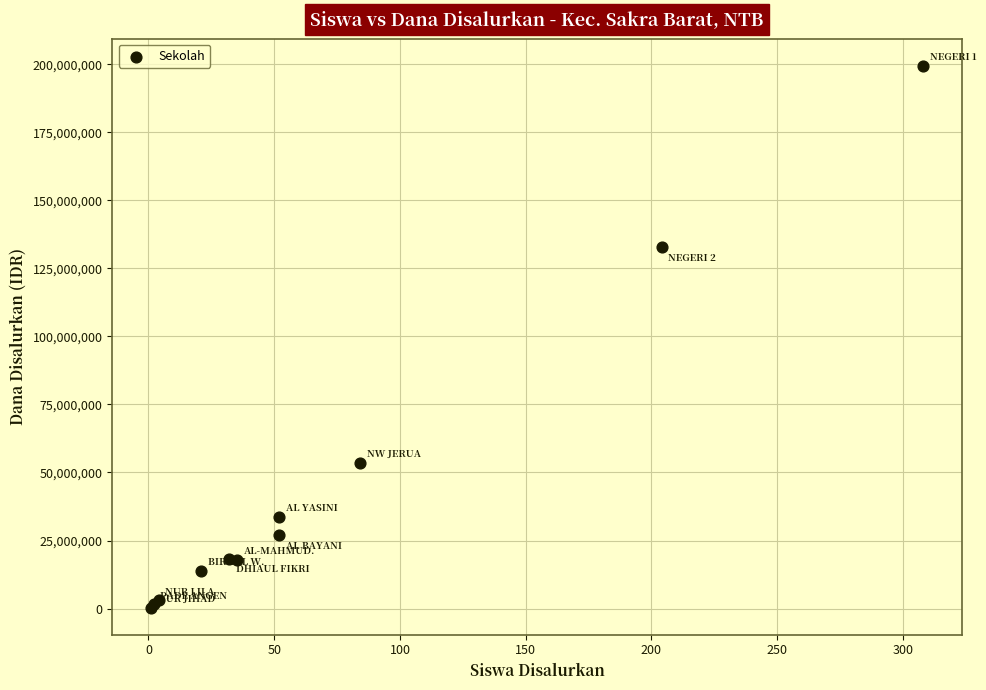

What Y value in the scatter plot is closest to 99937500?

132750000